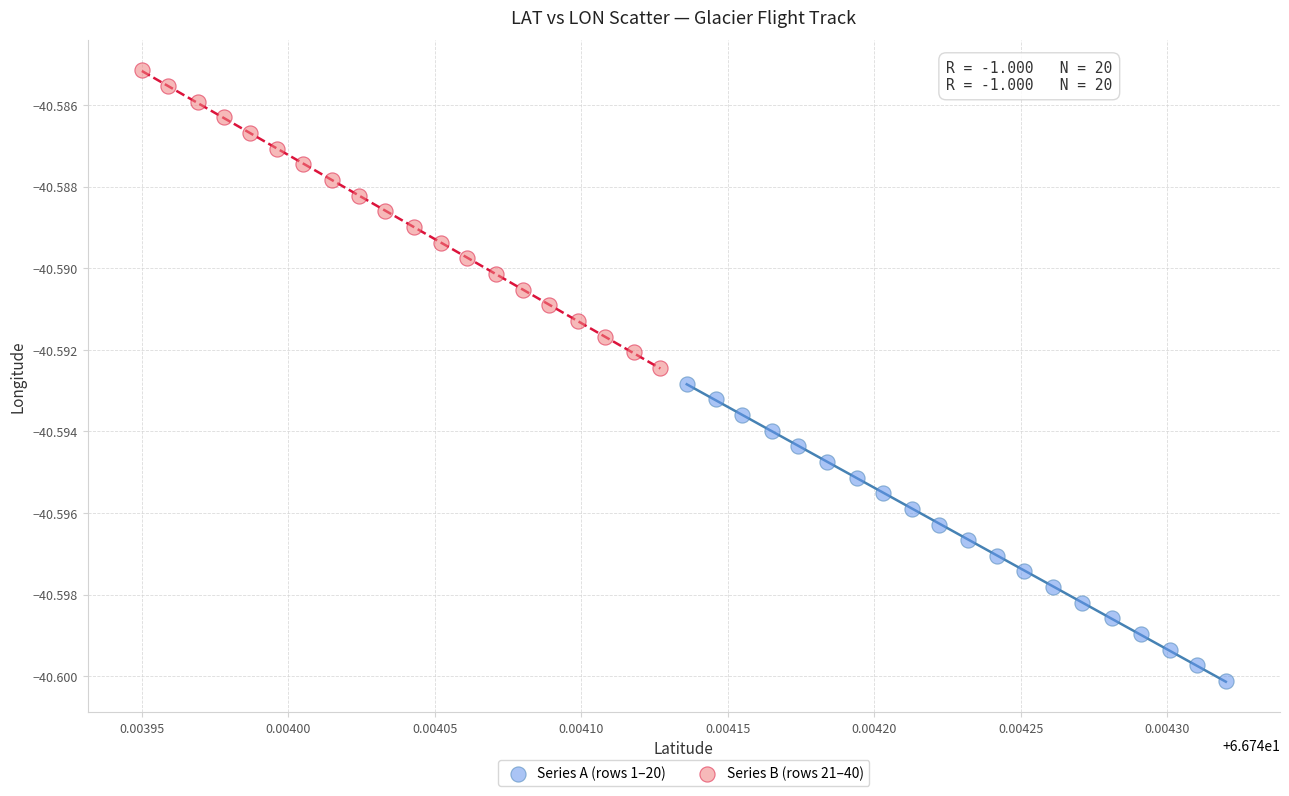

Which series reaches the minimum Y coordinate?

Series A (rows 1–20)